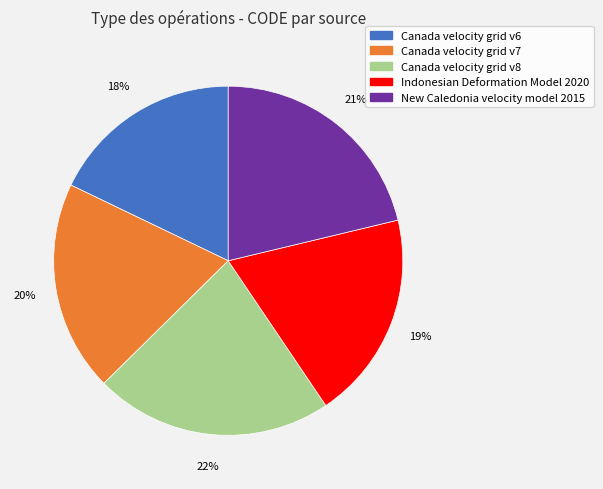

Combined, do Canada velocity grid v7 and Canada velocity grid v8 account for over 50%?

No